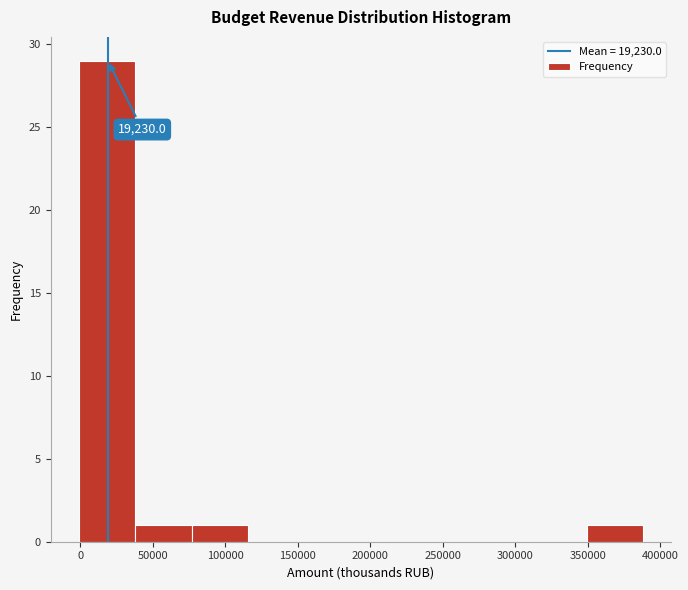

Which range on the x-axis has the tallest bar?

0 to 40000